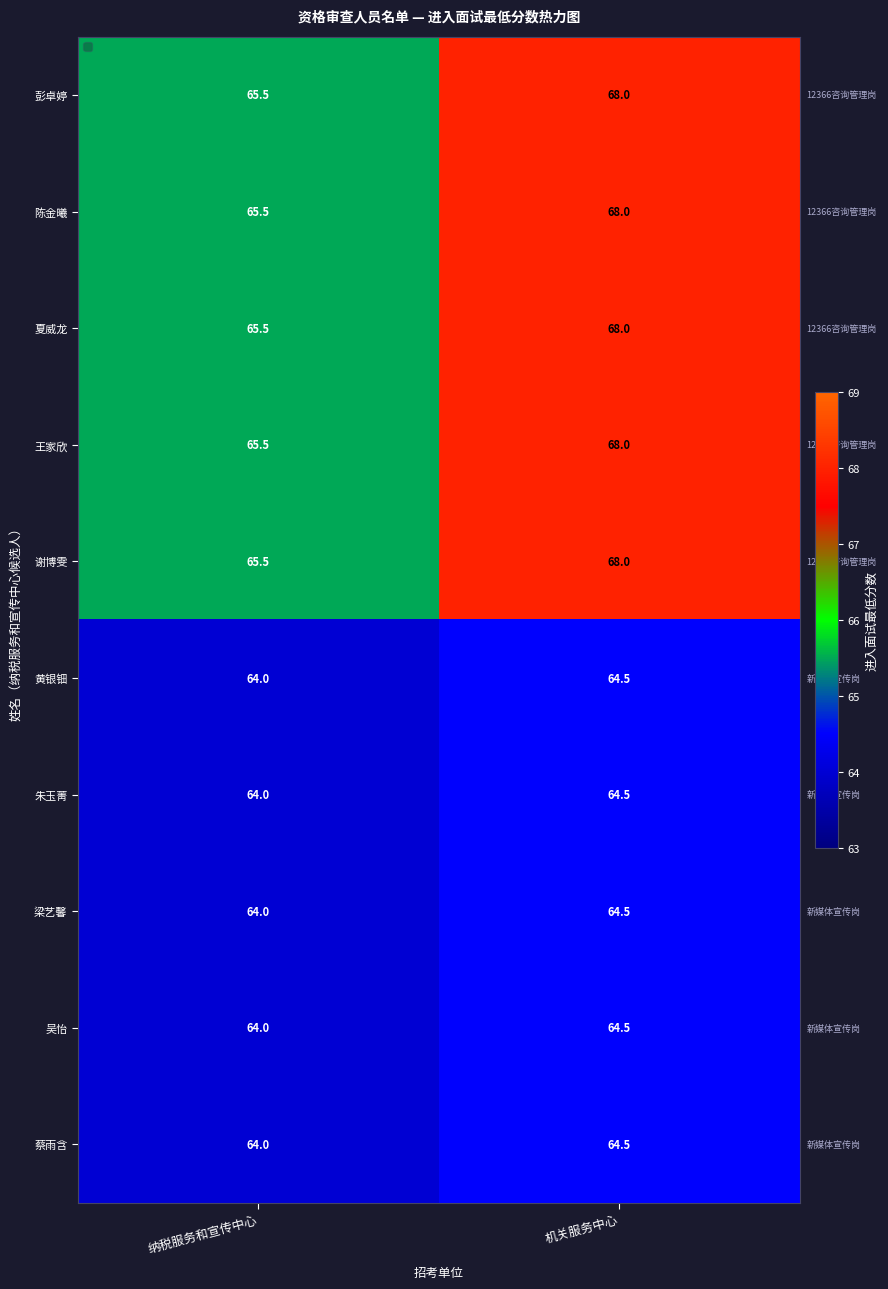

Reading left to right, list all the values displayed in this chart.

彭卓婷: 65.5	68.0
陈金曦: 65.5	68.0
夏威龙: 65.5	68.0
王家欣: 65.5	68.0
谢博雯: 65.5	68.0
黄银钿: 64.0	64.5
朱玉菁: 64.0	64.5
梁艺馨: 64.0	64.5
吴怡: 64.0	64.5
蔡雨含: 64.0	64.5